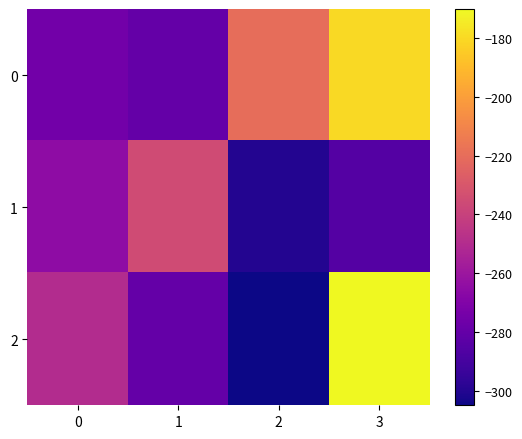

Rank the series by their average value, from lowest to highest.

1, 2, 0